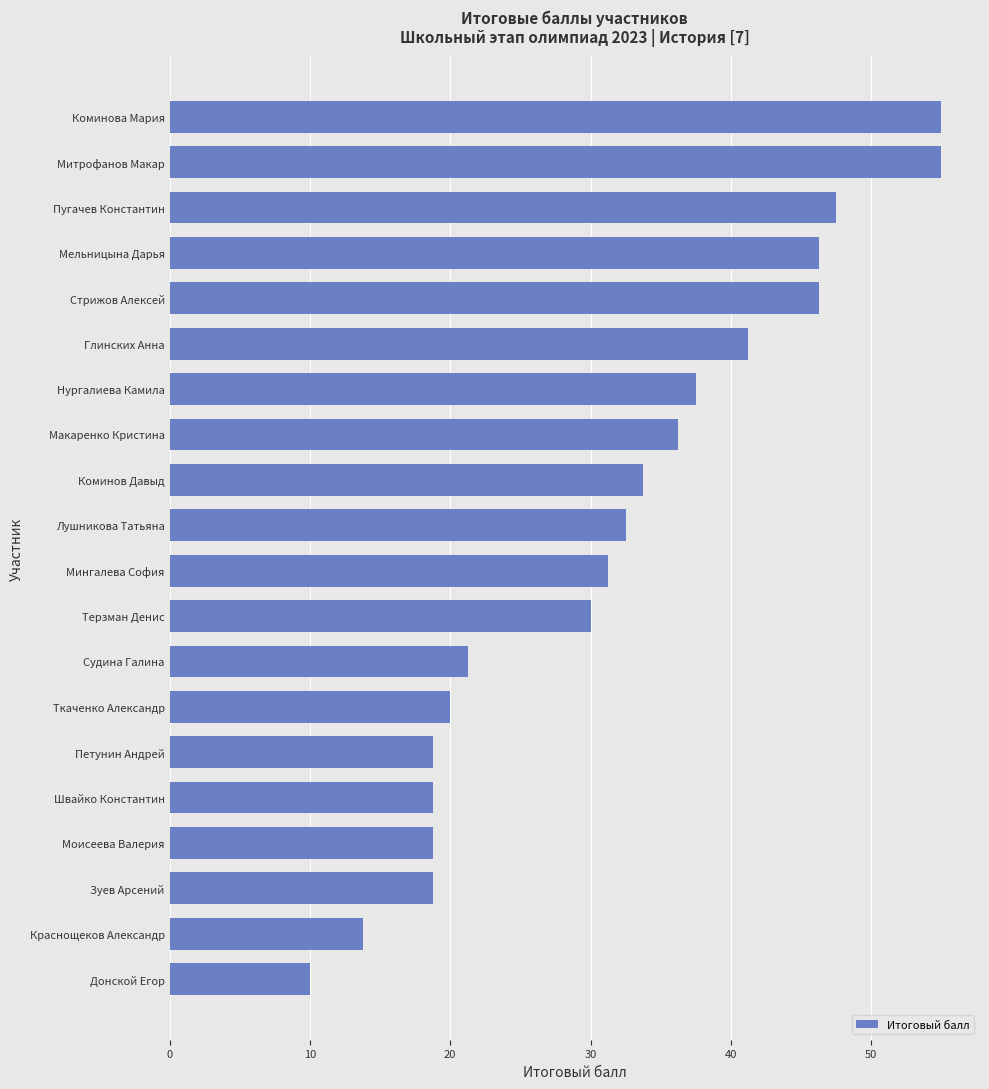

What is the ratio of the value at Пугачев Константин to the value at Мельницына Дарья?

1.0